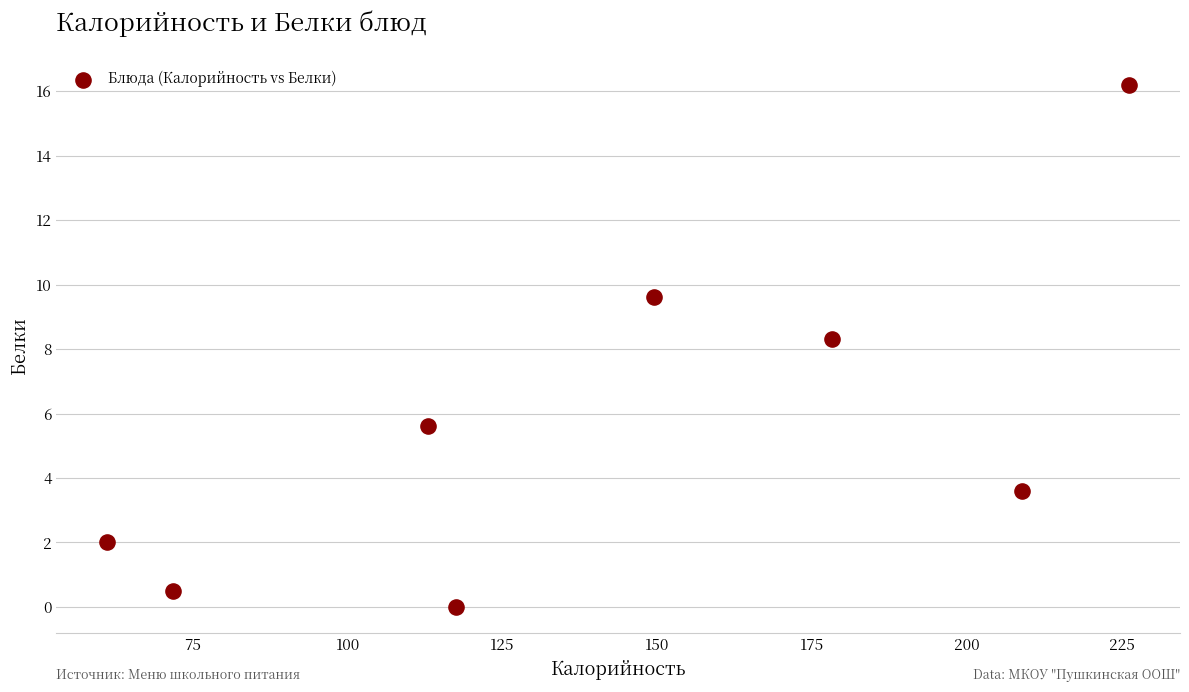

What Y value in the scatter plot is closest to 8?

8.3